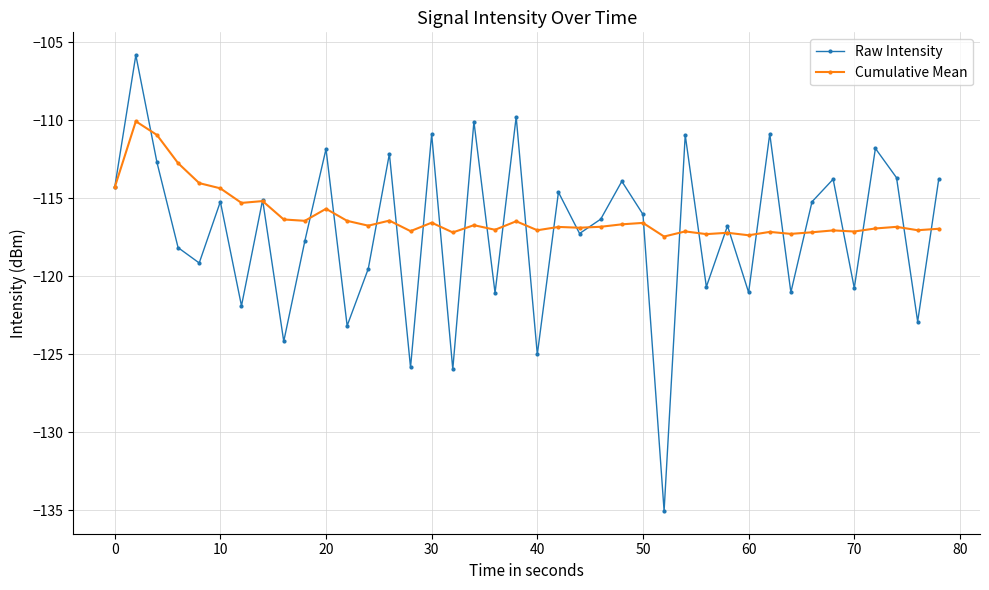

How many distinct data groups are displayed?

2